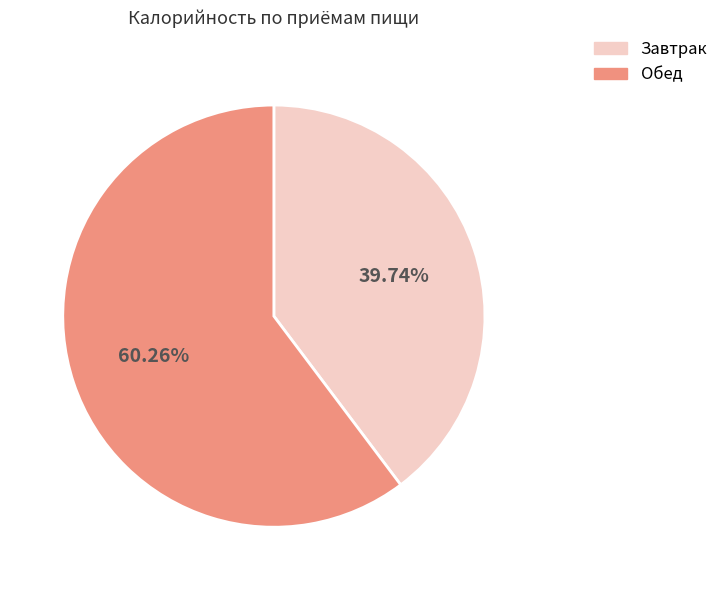

Approximately how many times larger is the value at Завтрак compared to Обед?

0.7